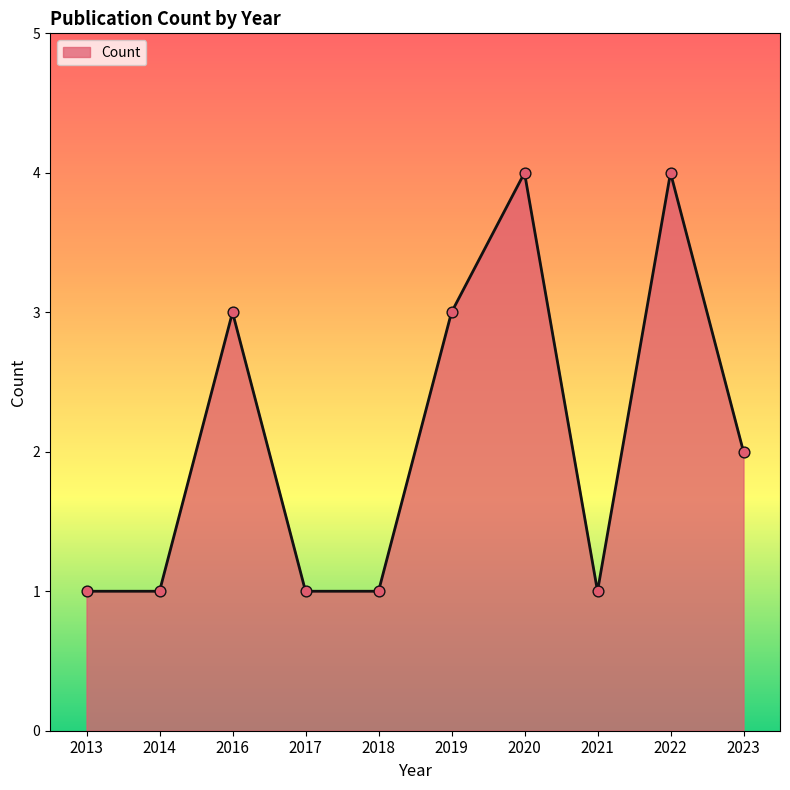

What is the change in value from 2020 to 2023?

-2